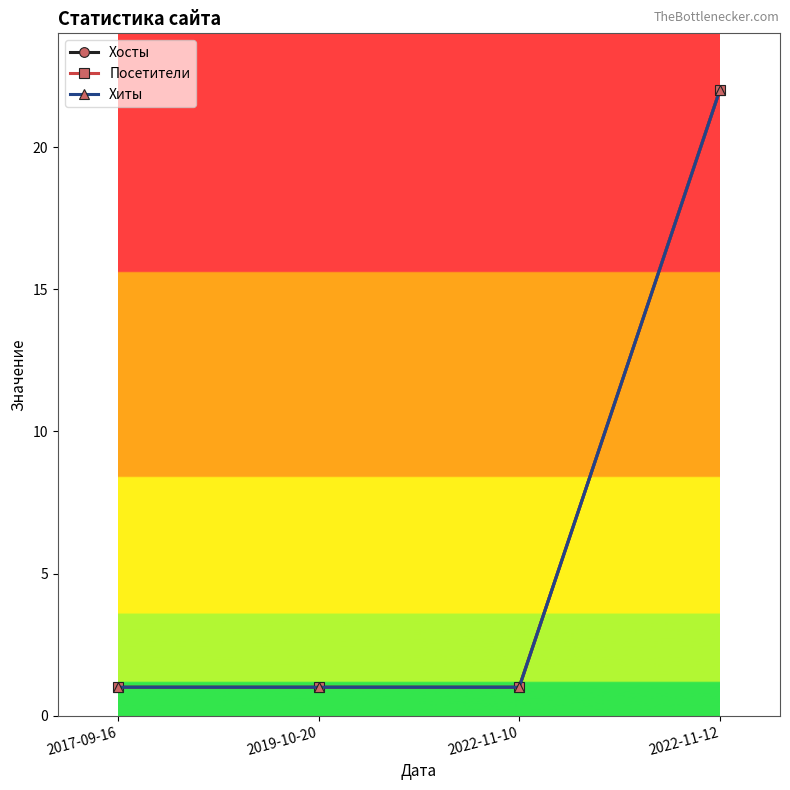

What is the average value of the Посетители series?

6